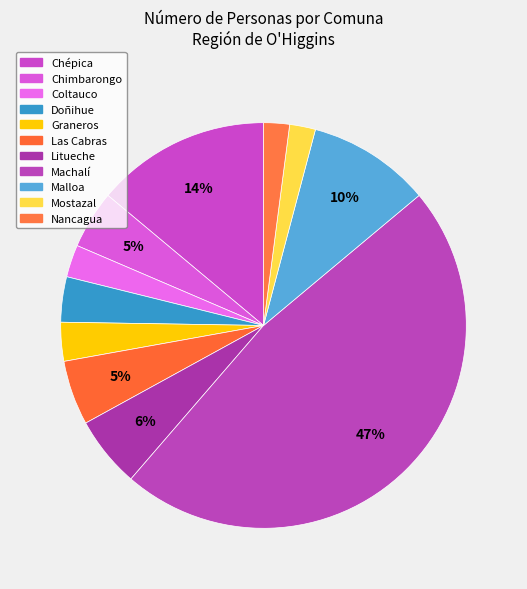

What percentage is the Chimbarongo slice, to the nearest percent?

5%